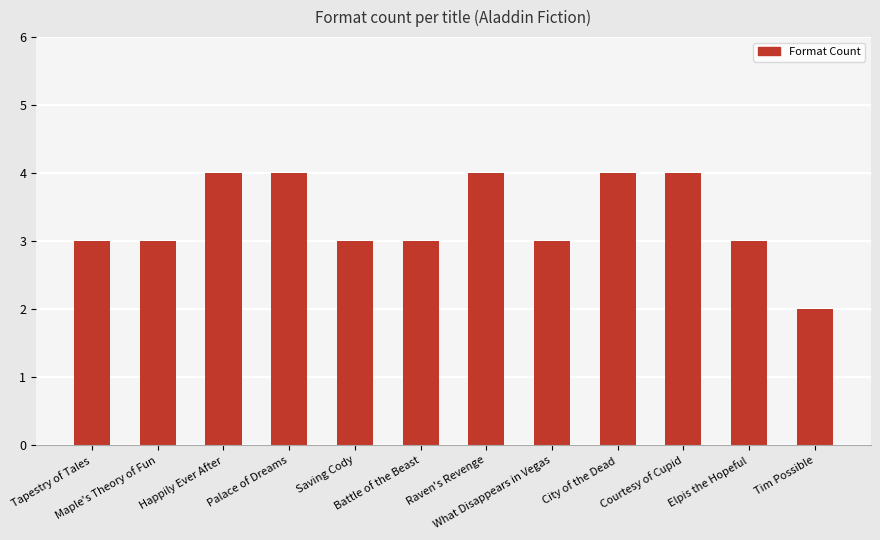

Reading left to right, list all the values displayed in this chart.

3	3	4	4	3	3	4	3	4	4	3	2